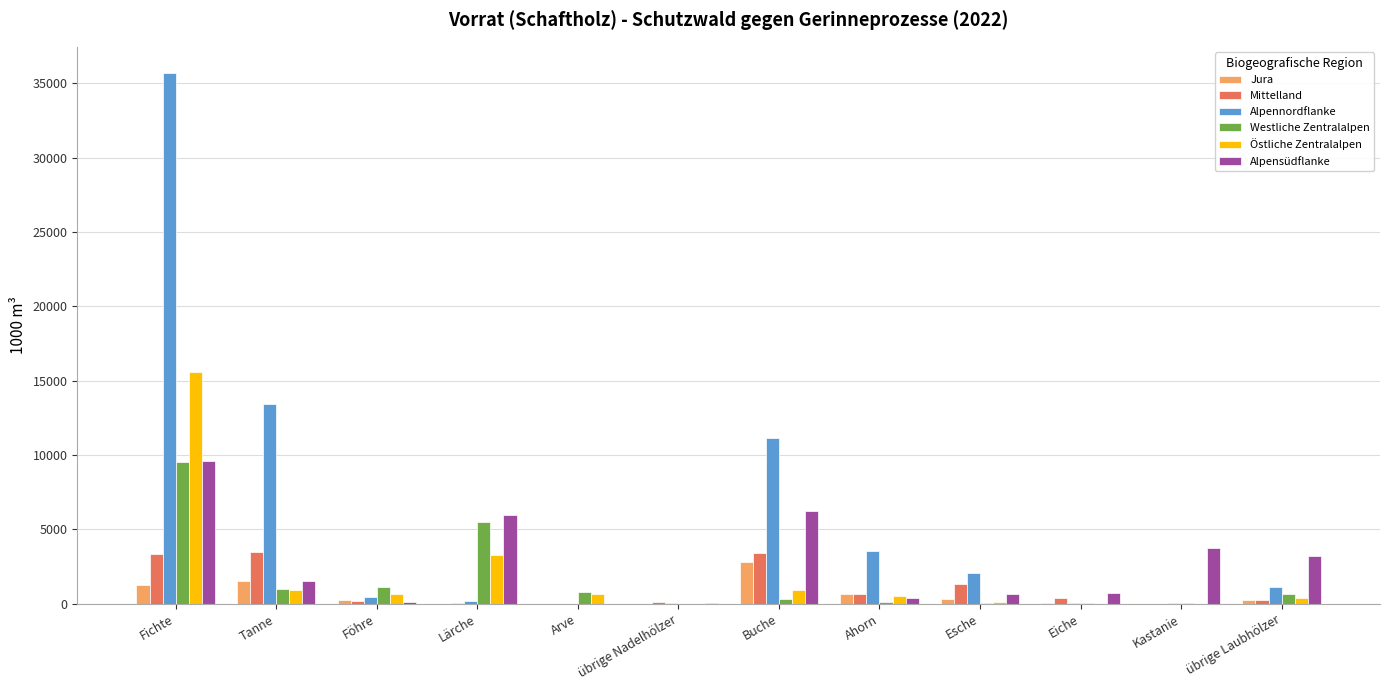

Which series has the largest range (max minus min)?

Alpennordflanke